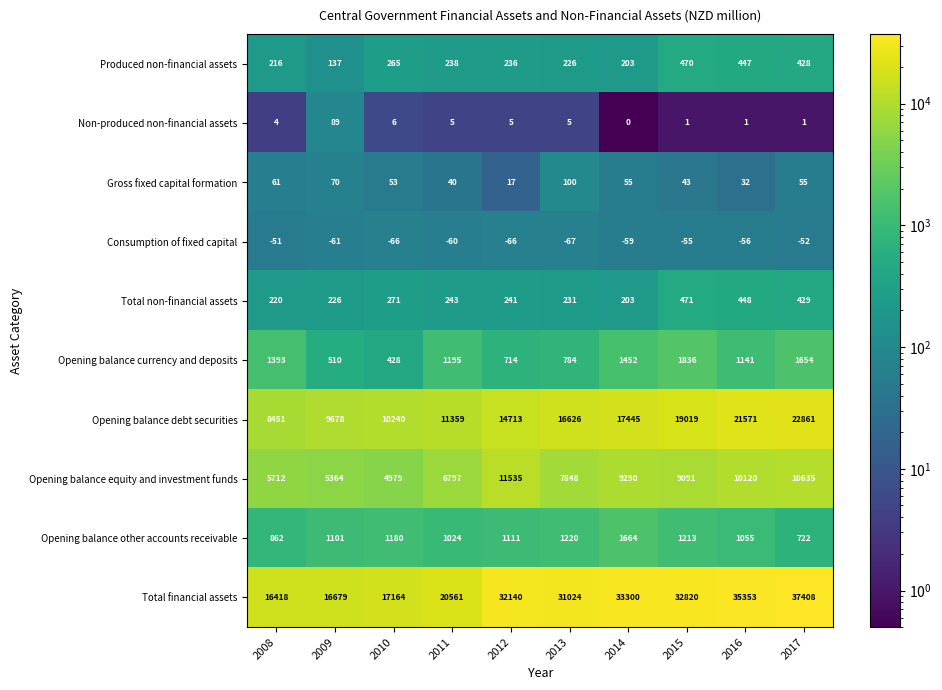

The value of Consumption of fixed capital at 2011 is -31. True or false?

False